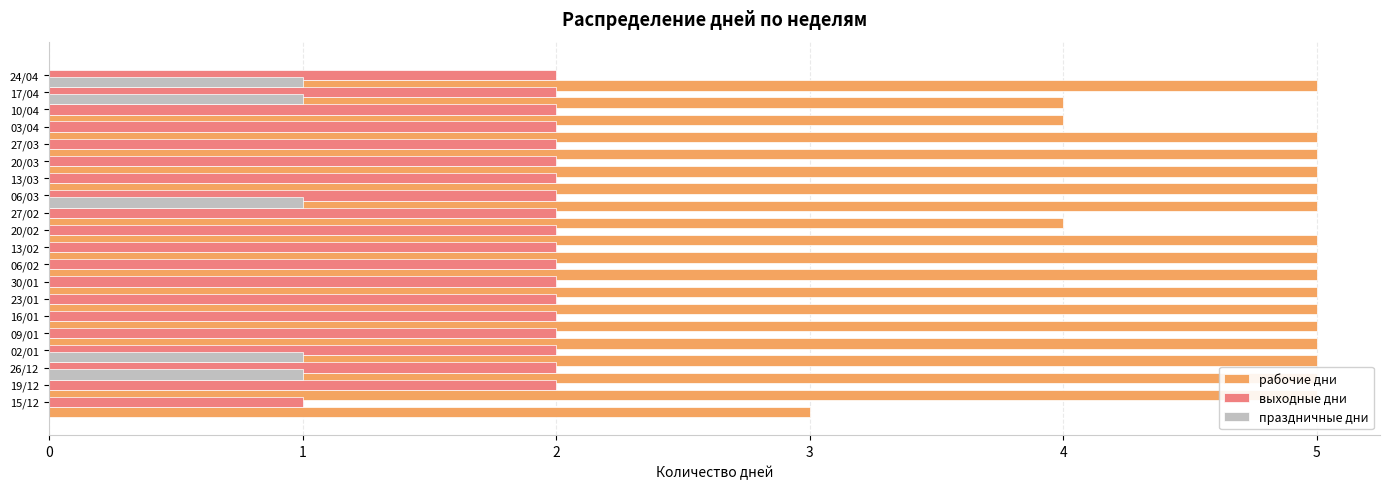

At how many categories does at least one series exceed 0?

20